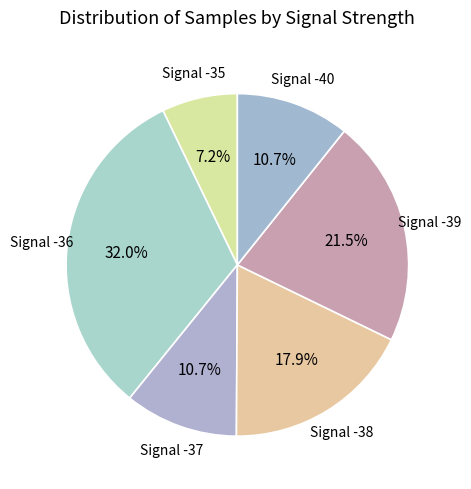

Between Signal -37 and Signal -39, which is larger?

Signal -39